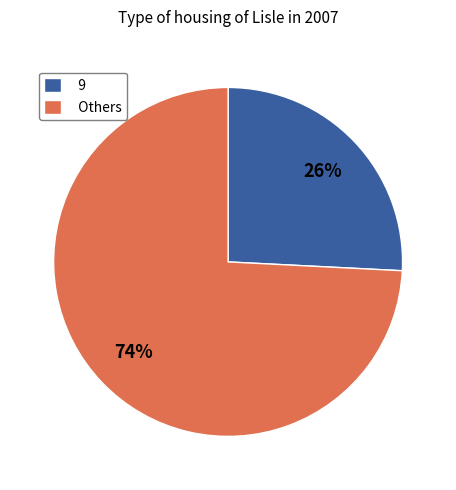

To the nearest percent, what is the average slice percentage?

50%